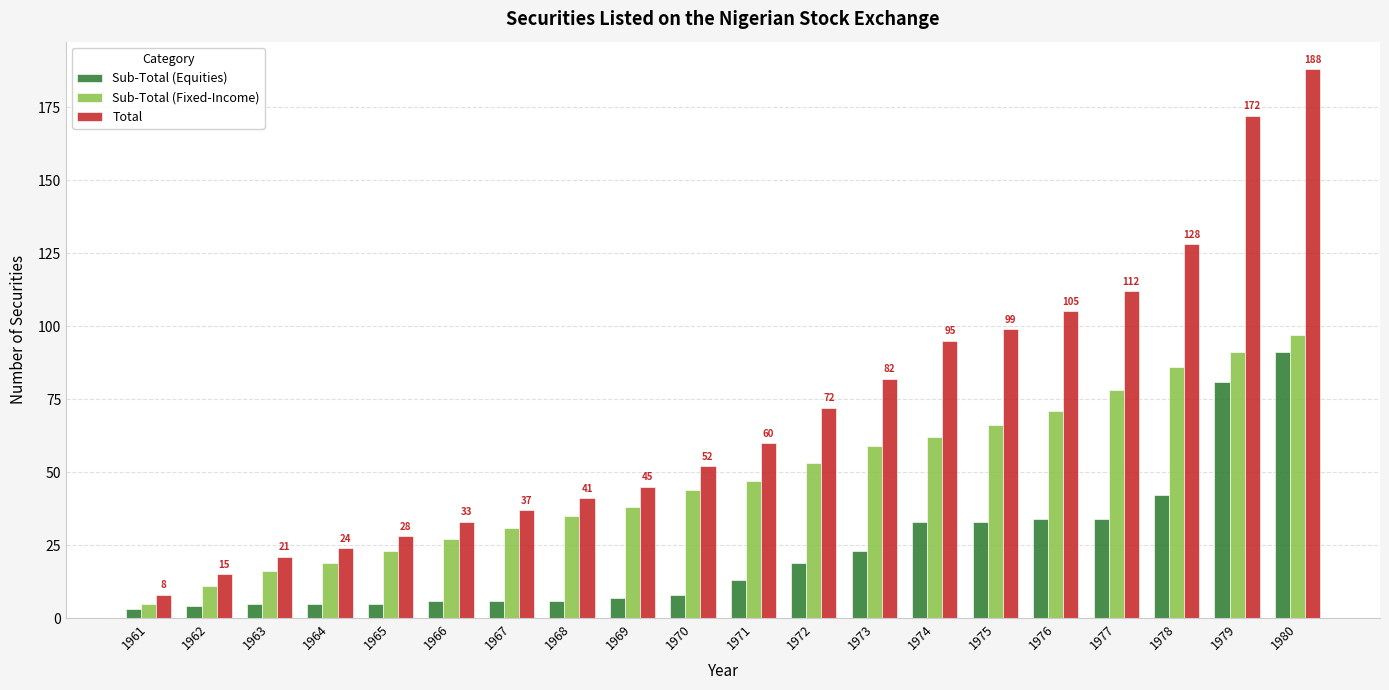

Which series has the largest total across all categories?

Total